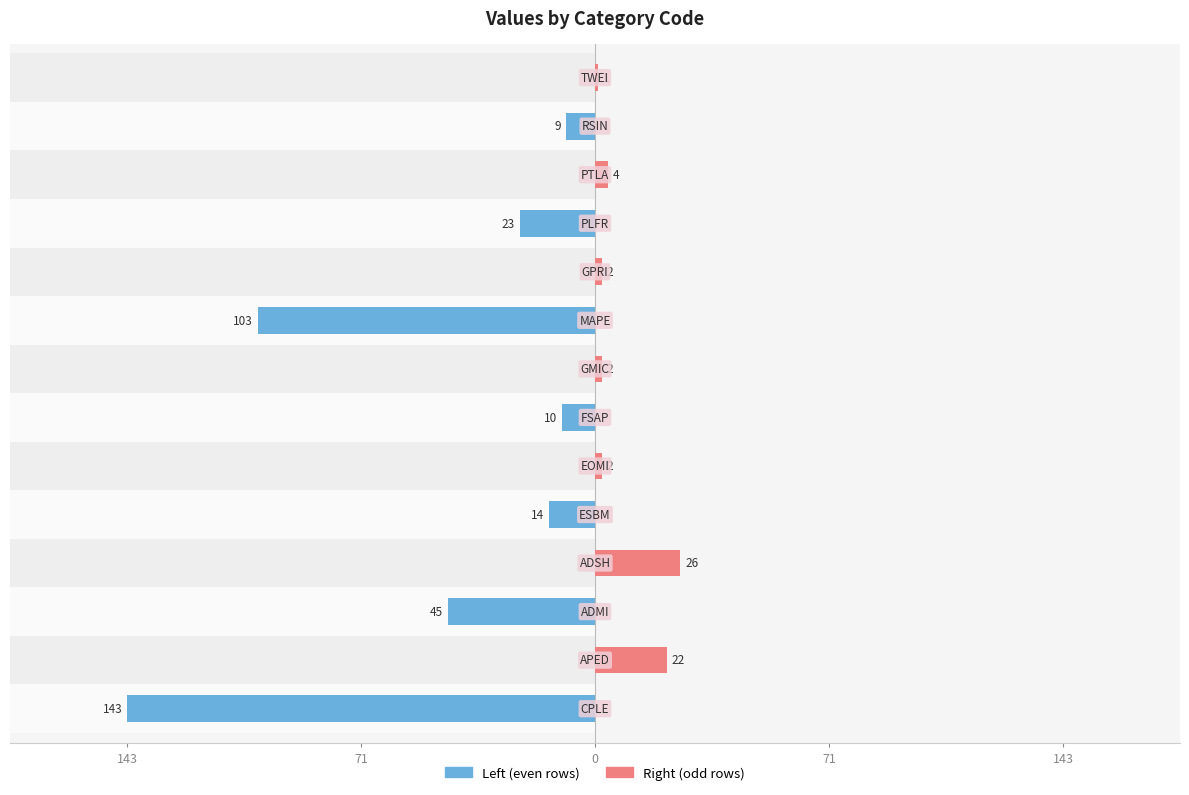

Is it true that col_2 (left) equals -10 at 6?

True